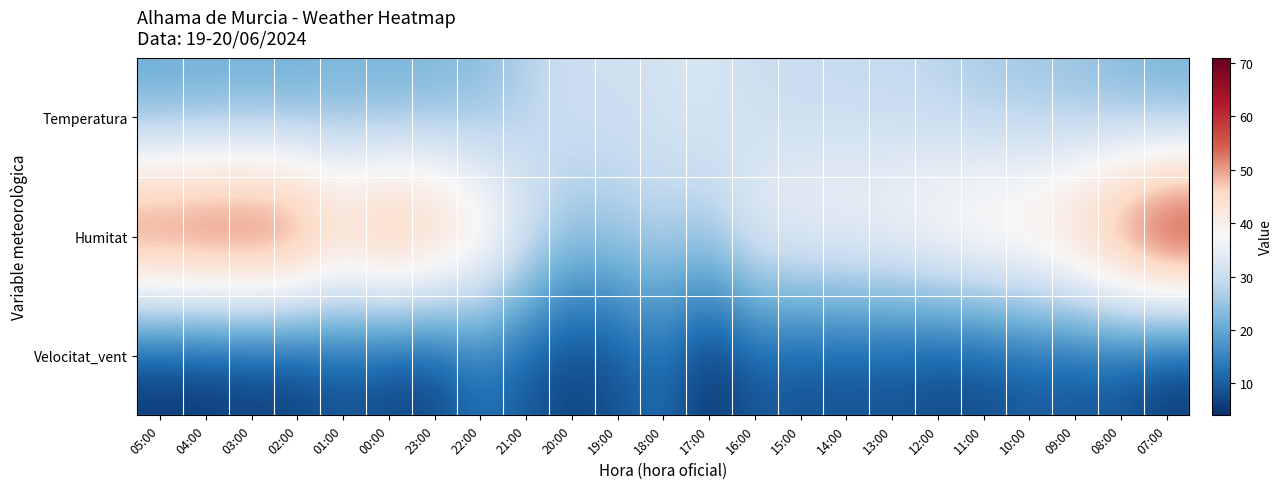

Which label corresponds to the largest value in the chart?

07:00